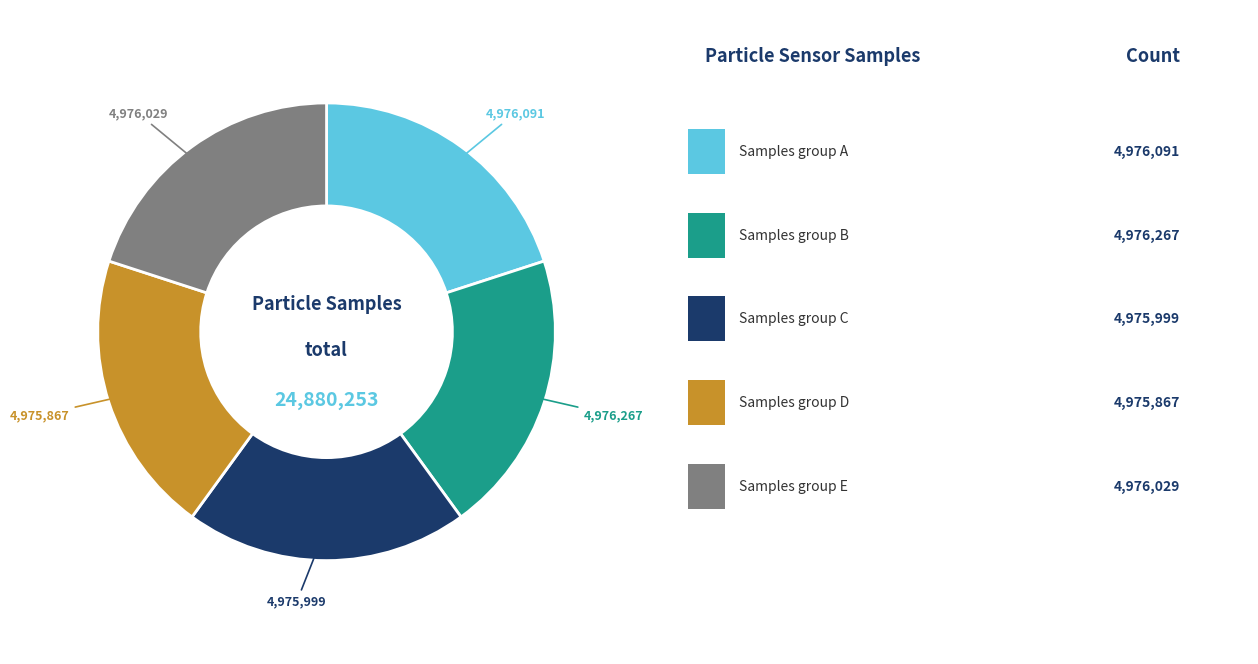

How many slices are in this pie chart?

5